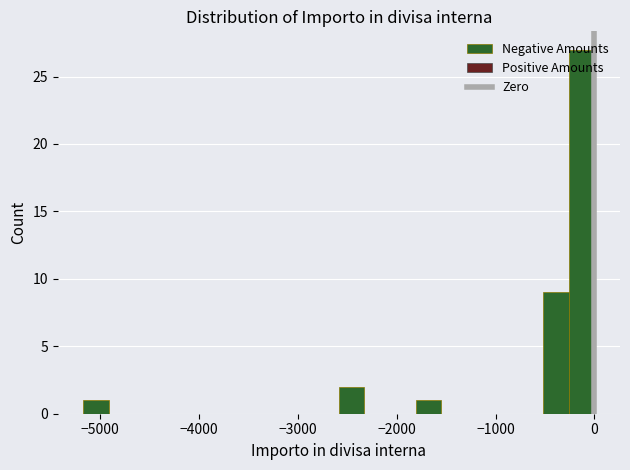

Around what value on the x-axis is the tallest bar? Give the approximate position of its centre, as read against the axis.

-100